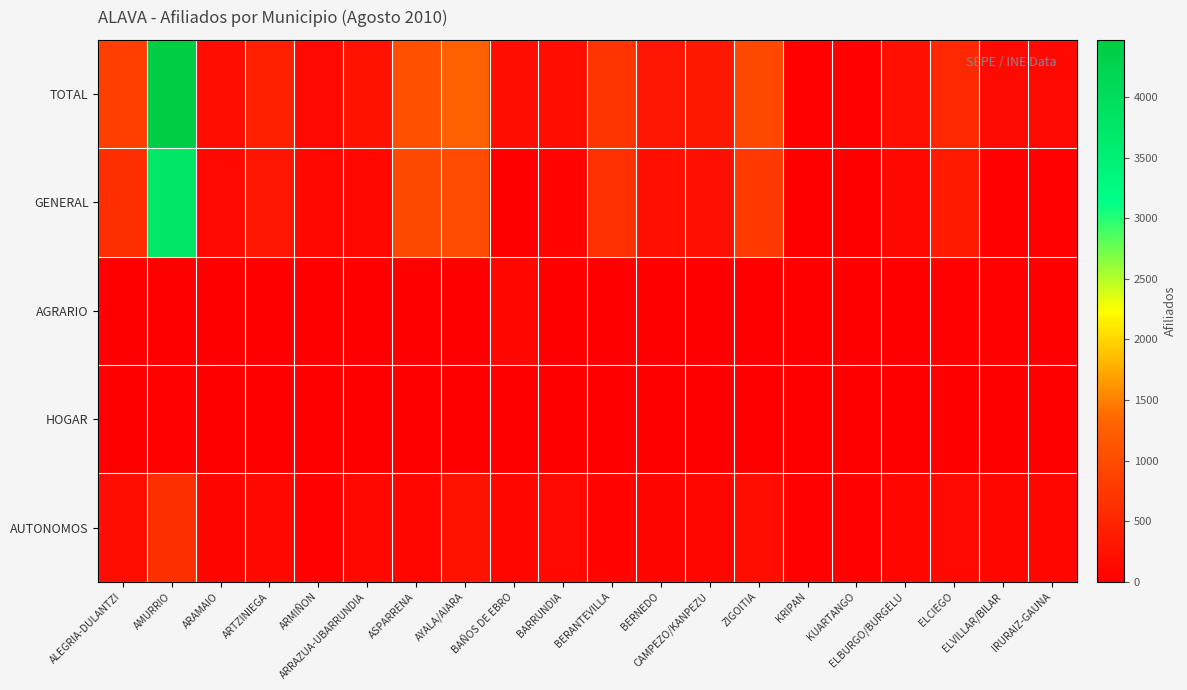

Reading right to left, what are all the values shown in this chart?

TOTAL: IRURAIZ-GAUNA=123	ELVILLAR/BILAR=156	ELCIEGO=524	ELBURGO/BURGELU=210	KUARTANGO=48	KRIPAN=42	ZIGOITIA=963	CAMPEZO/KANPEZU=328	BERNEDO=314	BERANTEVILLA=702	BARRUNDIA=200	BAÑOS DE EBRO=201	AYALA/AIARA=1266	ASPARRENA=1080	ARRAZUA-UBARRUNDIA=246	ARMIÑON=137	ARTZINIEGA=424	ARAMAIO=208	AMURRIO=4471	ALEGRIA-DULANTZI=821
GENERAL: IRURAIZ-GAUNA=28	ELVILLAR/BILAR=29	ELCIEGO=356	ELBURGO/BURGELU=114	KUARTANGO=10	KRIPAN=9	ZIGOITIA=760	CAMPEZO/KANPEZU=217	BERNEDO=224	BERANTEVILLA=642	BARRUNDIA=58	BAÑOS DE EBRO=8	AYALA/AIARA=997	ASPARRENA=970	ARRAZUA-UBARRUNDIA=118	ARMIÑON=117	ARTZINIEGA=310	ARAMAIO=125	AMURRIO=3789	ALEGRIA-DULANTZI=624
AGRARIO: IRURAIZ-GAUNA=0	ELVILLAR/BILAR=23	ELCIEGO=36	ELBURGO/BURGELU=0	KUARTANGO=0	KRIPAN=0	ZIGOITIA=7	CAMPEZO/KANPEZU=5	BERNEDO=0	BERANTEVILLA=0	BARRUNDIA=0	BAÑOS DE EBRO=103	AYALA/AIARA=7	ASPARRENA=0	ARRAZUA-UBARRUNDIA=0	ARMIÑON=0	ARTZINIEGA=5	ARAMAIO=0	AMURRIO=11	ALEGRIA-DULANTZI=0
HOGAR: IRURAIZ-GAUNA=0	ELVILLAR/BILAR=0	ELCIEGO=0	ELBURGO/BURGELU=0	KUARTANGO=0	KRIPAN=0	ZIGOITIA=5	CAMPEZO/KANPEZU=0	BERNEDO=0	BERANTEVILLA=0	BARRUNDIA=0	BAÑOS DE EBRO=0	AYALA/AIARA=6	ASPARRENA=9	ARRAZUA-UBARRUNDIA=8	ARMIÑON=0	ARTZINIEGA=0	ARAMAIO=0	AMURRIO=47	ALEGRIA-DULANTZI=12
AUTONOMOS: IRURAIZ-GAUNA=90	ELVILLAR/BILAR=103	ELCIEGO=129	ELBURGO/BURGELU=93	KUARTANGO=35	KRIPAN=30	ZIGOITIA=191	CAMPEZO/KANPEZU=104	BERNEDO=83	BERANTEVILLA=55	BARRUNDIA=137	BAÑOS DE EBRO=88	AYALA/AIARA=256	ASPARRENA=99	ARRAZUA-UBARRUNDIA=119	ARMIÑON=20	ARTZINIEGA=106	ARAMAIO=75	AMURRIO=624	ALEGRIA-DULANTZI=184